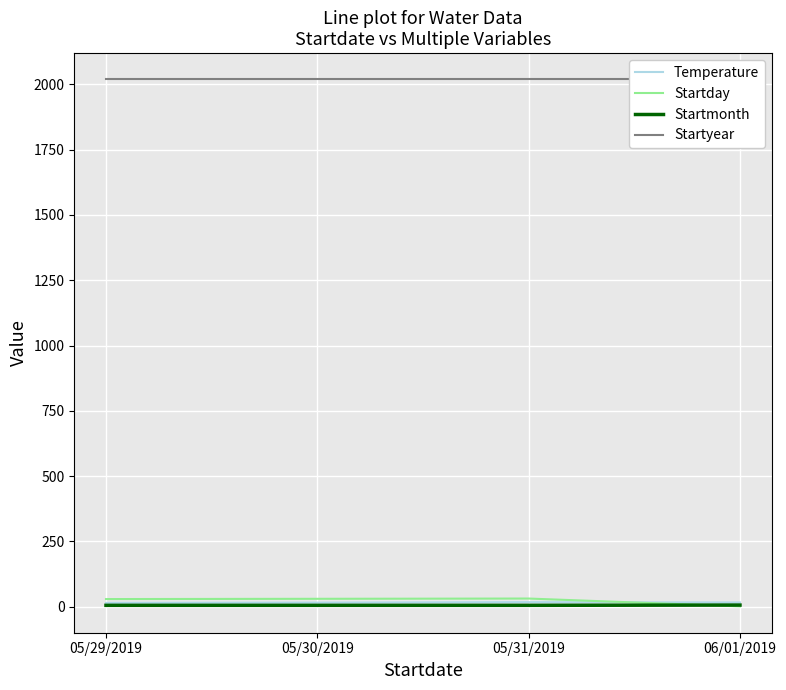

Which series has the largest range (max minus min)?

Startday